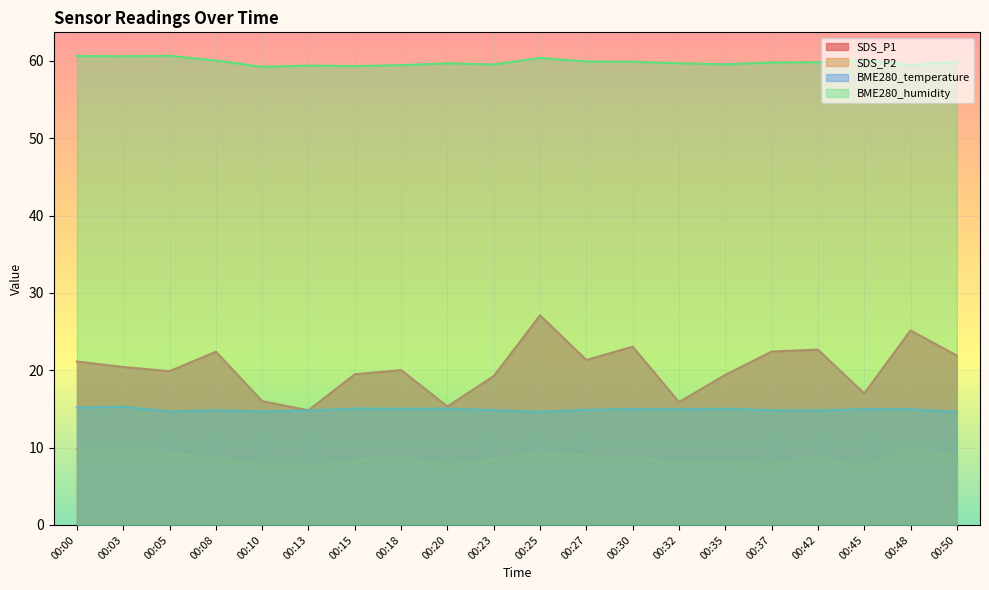

Which category has the highest value across all series?

00:05